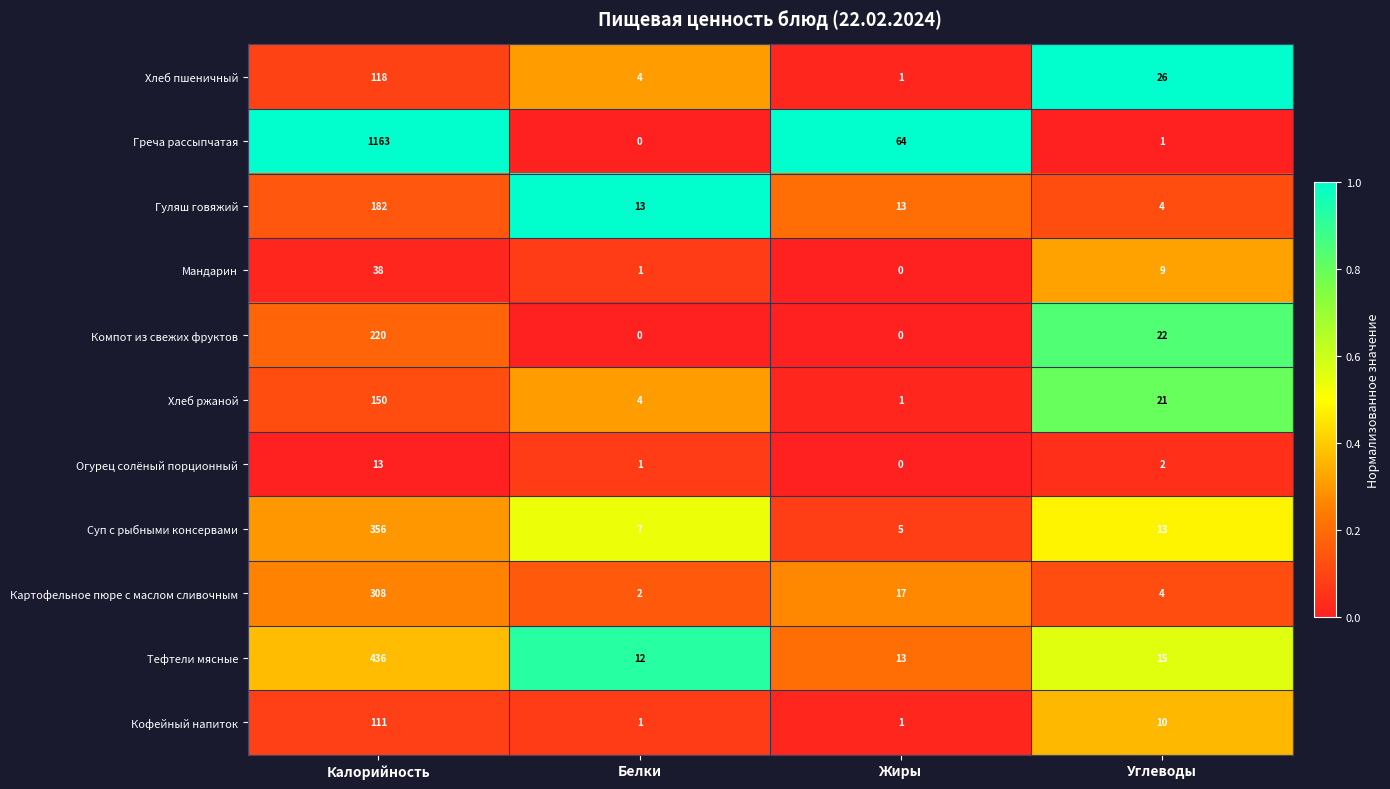

How many series are shown in this chart?

11